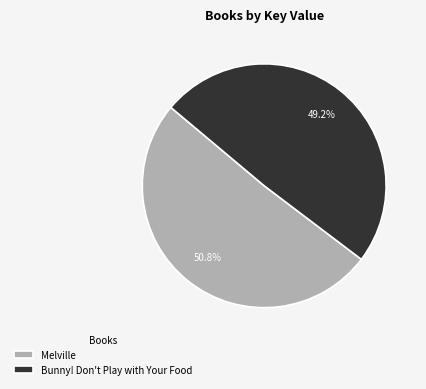

What is the ratio of the value at Melville to the value at Bunny! Don't Play with Your Food?

1.0